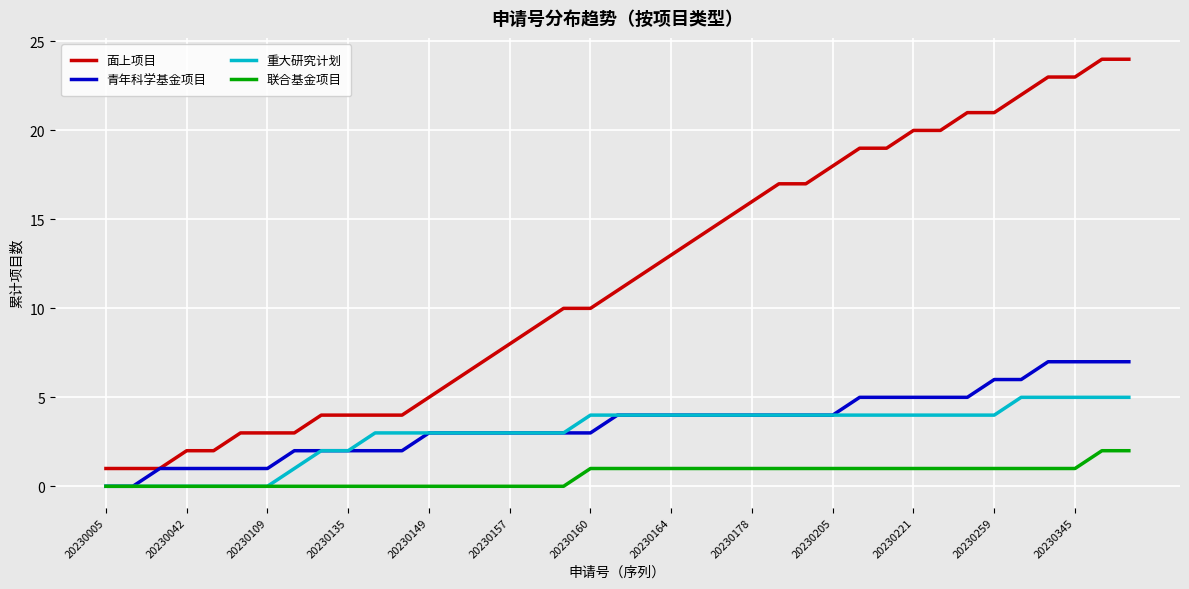

Rank the series by their maximum value, from lowest to highest.

联合基金项目, 重大研究计划, 青年科学基金项目, 面上项目